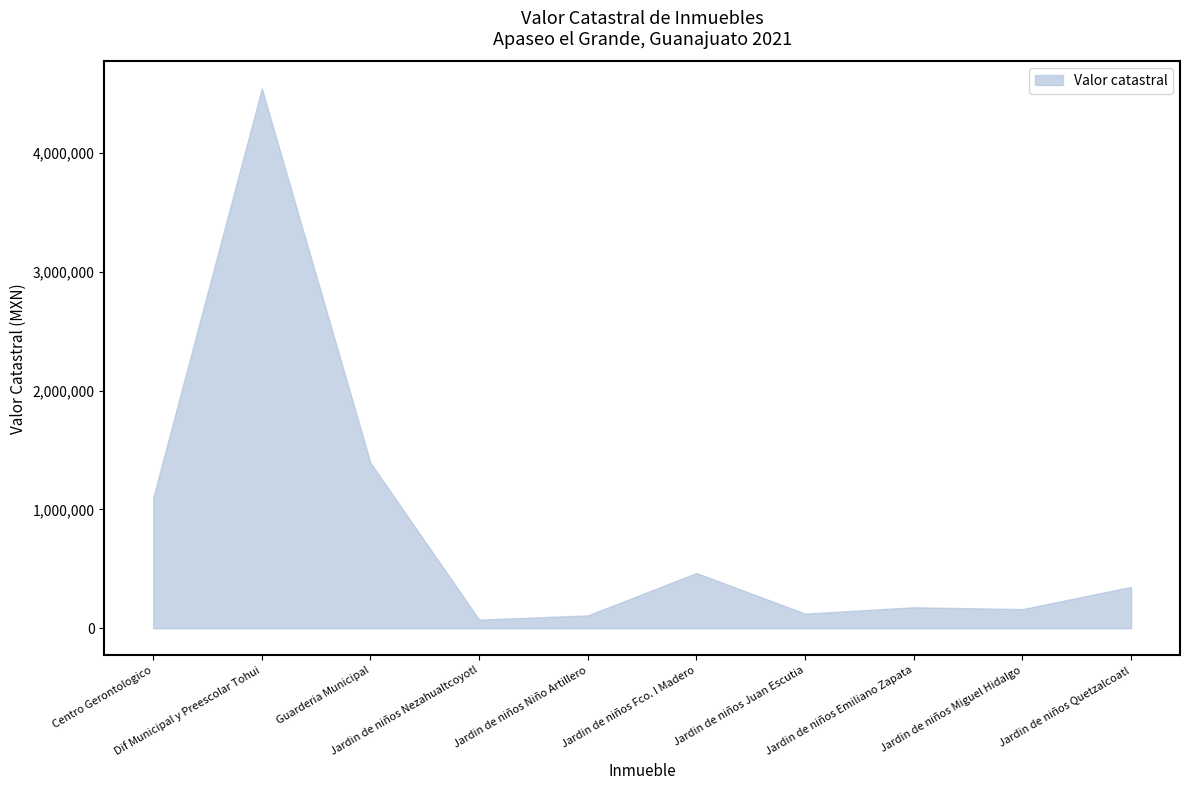

The value at Jardin de niños Nezahualtcoyotl is 37062.1. True or false?

False